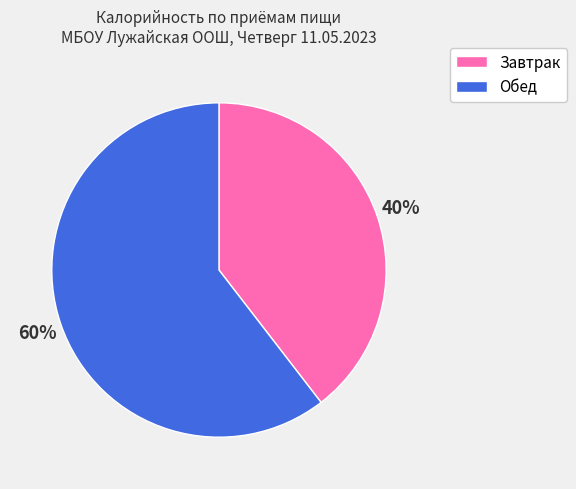

Rank the categories by value from highest to lowest.

Обед, Завтрак